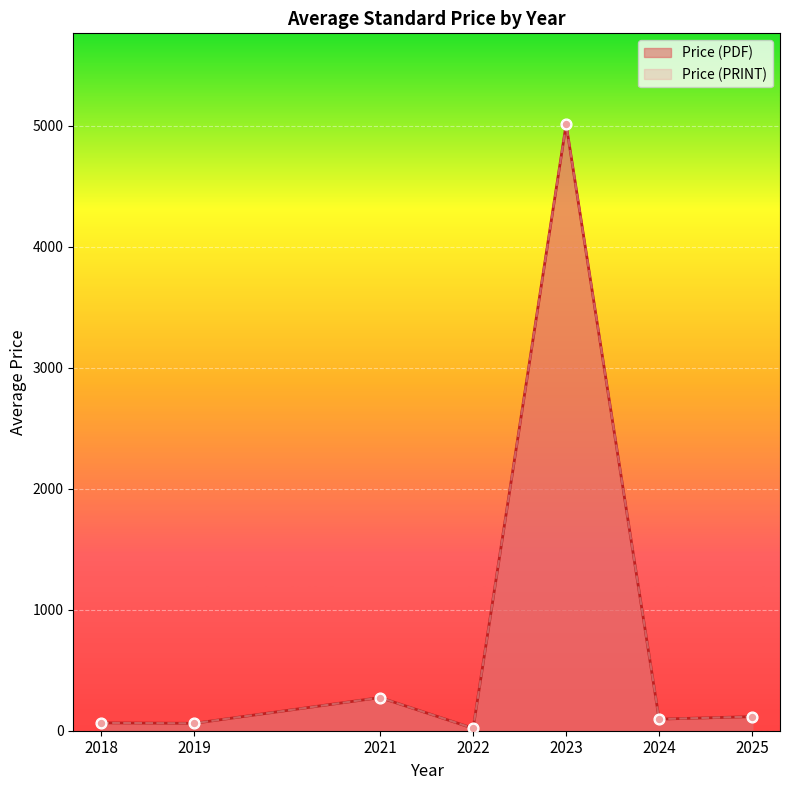

What are all the series names shown in the legend?

Price (PDF), Price (PRINT)